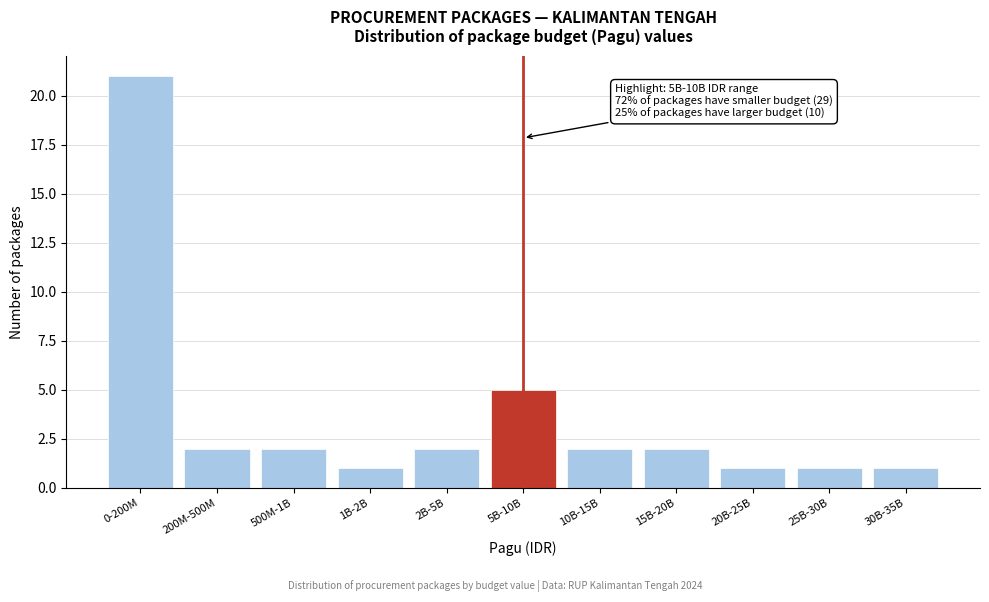

Reading right to left, transcribe all the data shown in this chart.

30B-35B=1	25B-30B=1	20B-25B=1	15B-20B=2	10B-15B=2	5B-10B=5	2B-5B=2	1B-2B=1	500M-1B=2	200M-500M=2	0-200M=21